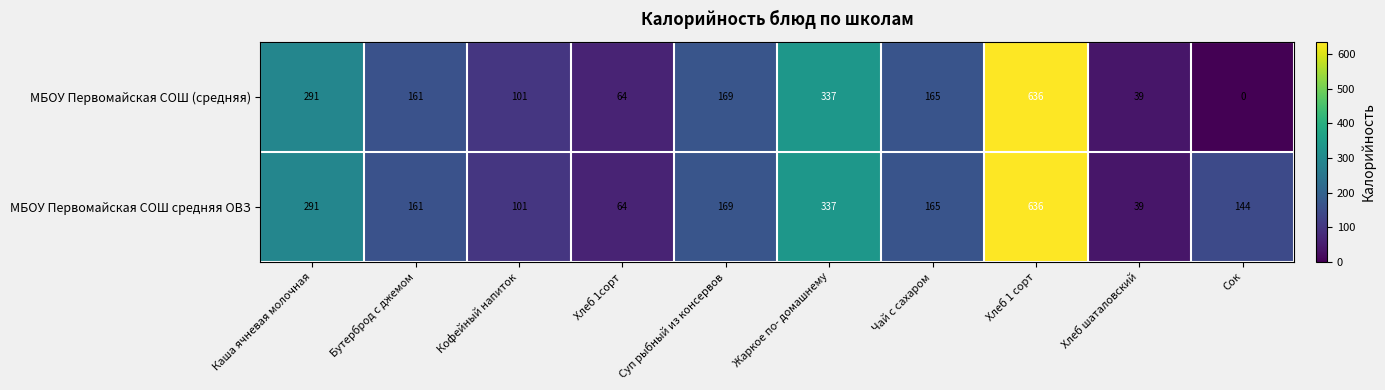

What is the greatest value displayed?

636